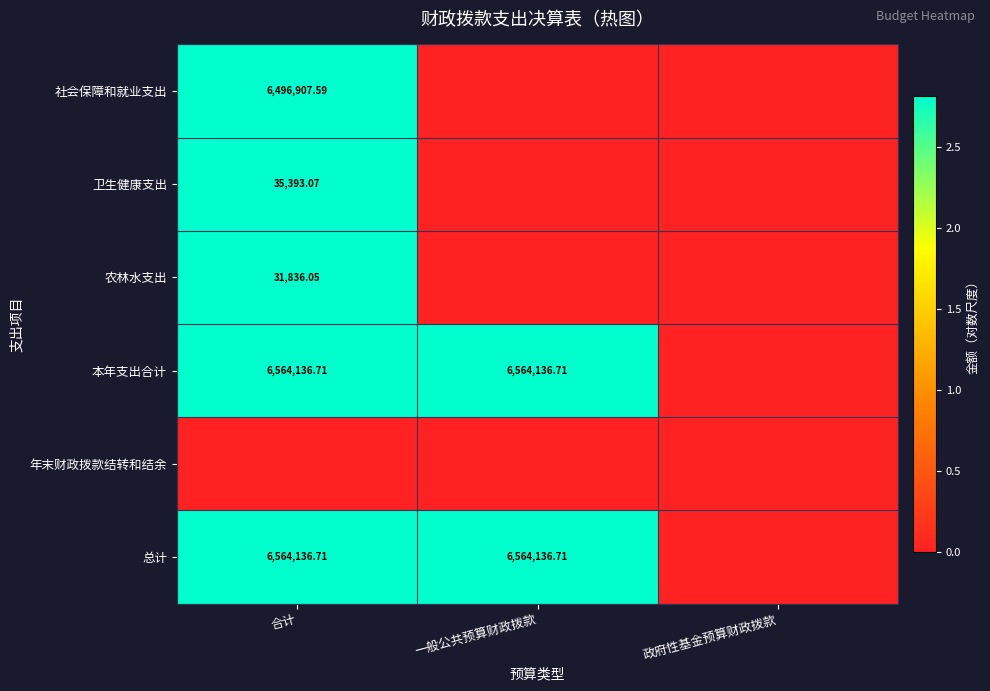

Which category has the highest value across all series?

合计